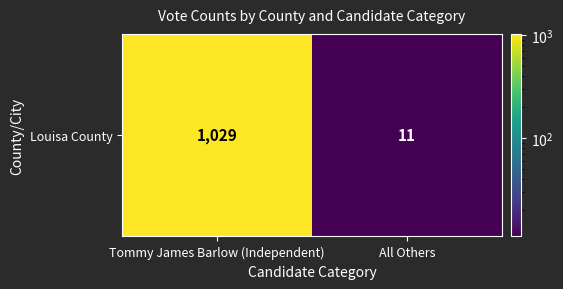

Is it true that the value at All Others is 11?

True